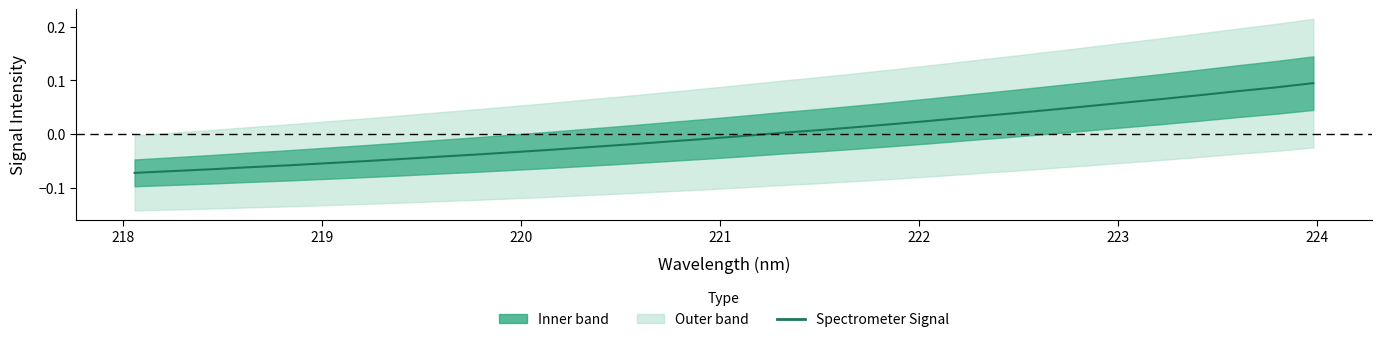

Is it true that the value at 16 is -0.0?

False